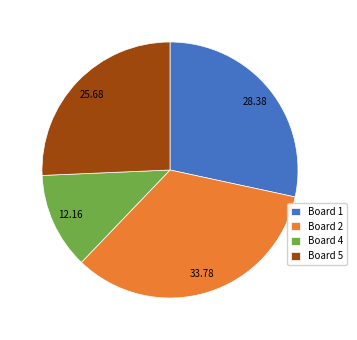

What is the smallest slice in the pie chart?

Board 4